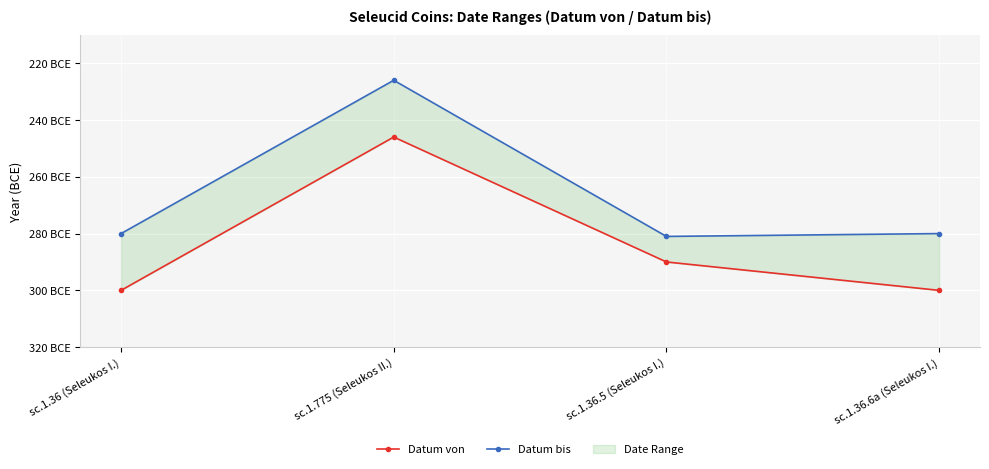

Which category has the lowest value in the Datum von series?

sc.1.36 (Seleukos I.)